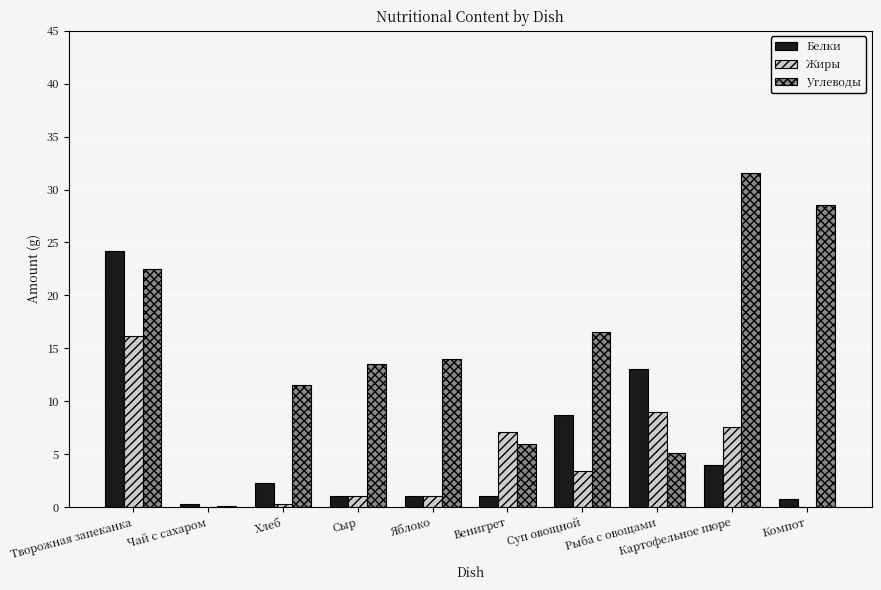

Between Яблоко and Компот, which series saw the biggest shift?

Углеводы